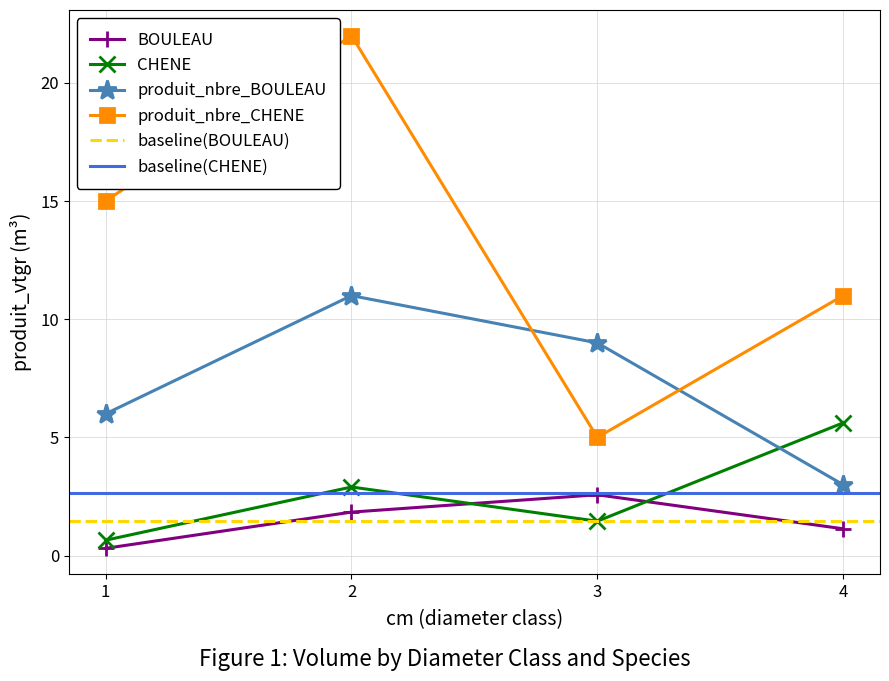

How many values in the CHENE series are below 2?

2